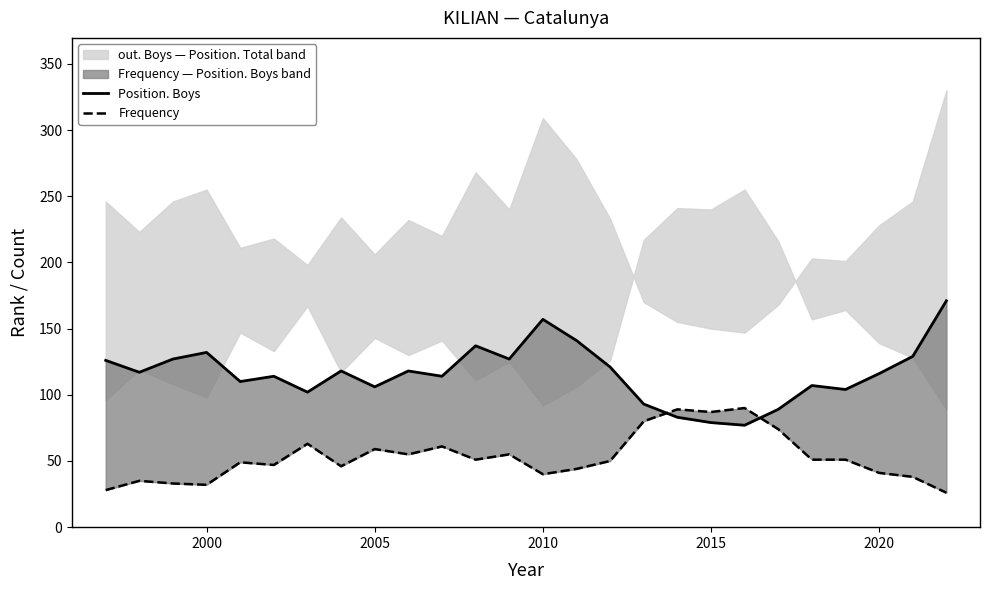

What is the value of the Position. Boys point at the 18th from the left?

83